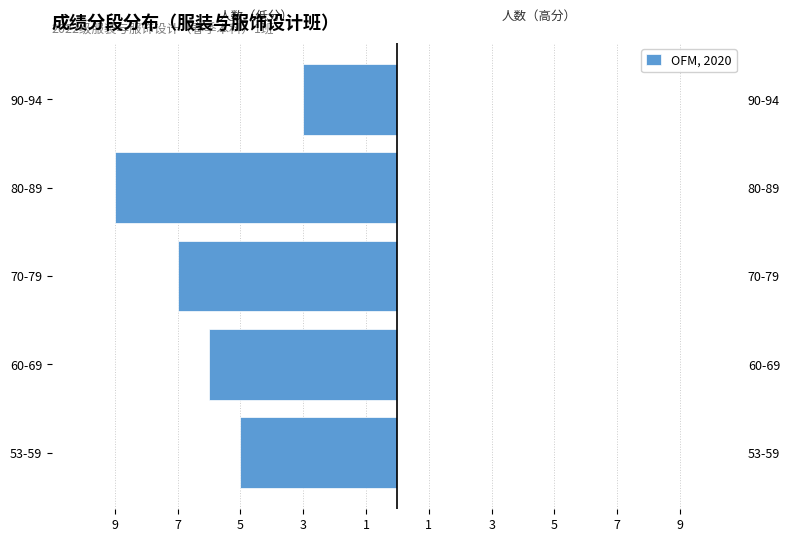

What is the difference between the maximum and minimum values?

6